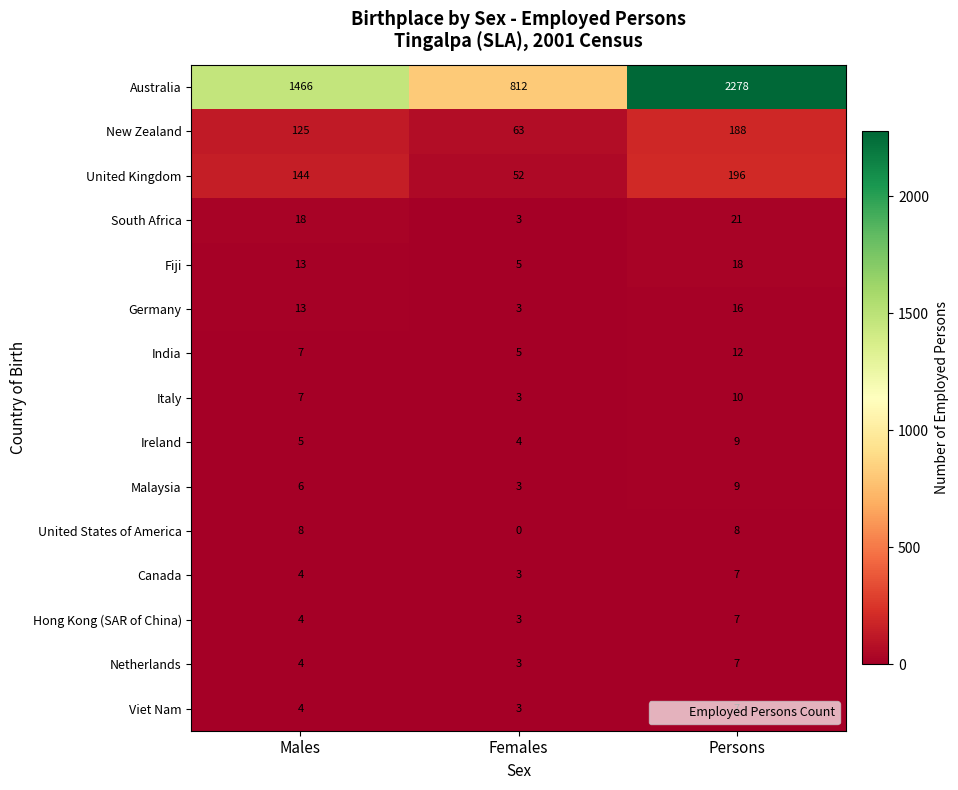

How many data points in Hong Kong (SAR of China) are less than 4?

1